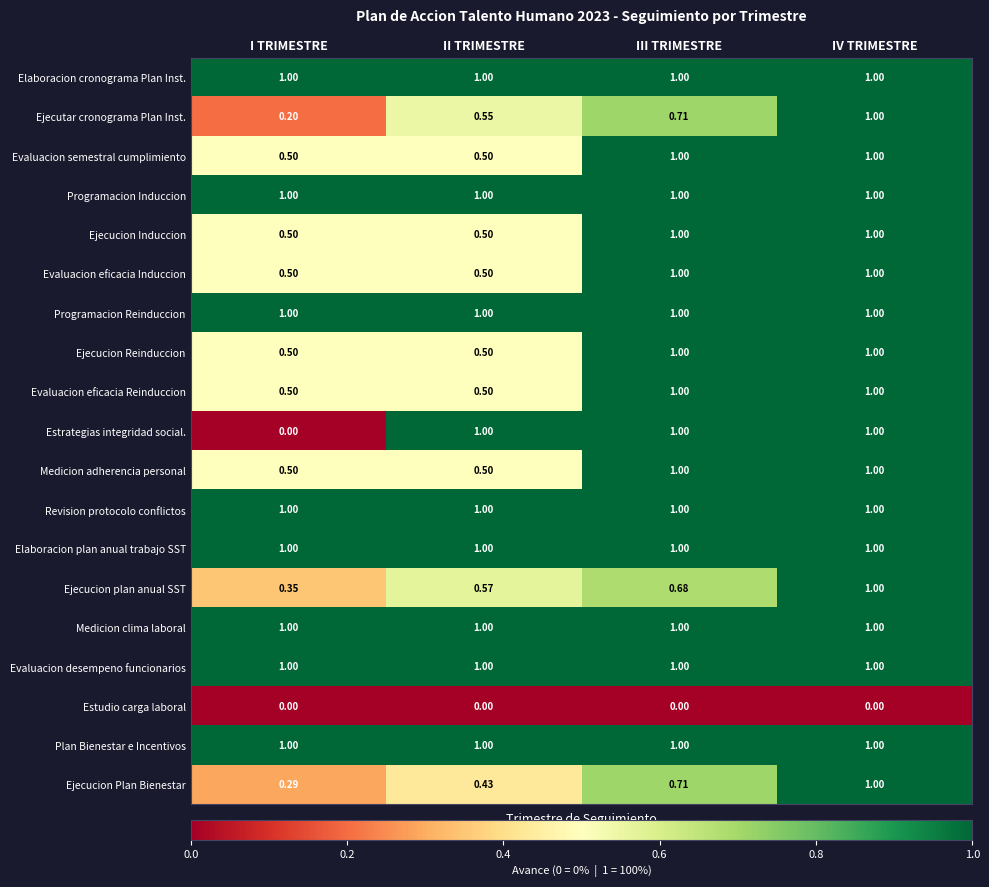

Which category has the highest value in the Ejecucion Plan Bienestar series?

IV TRIMESTRE